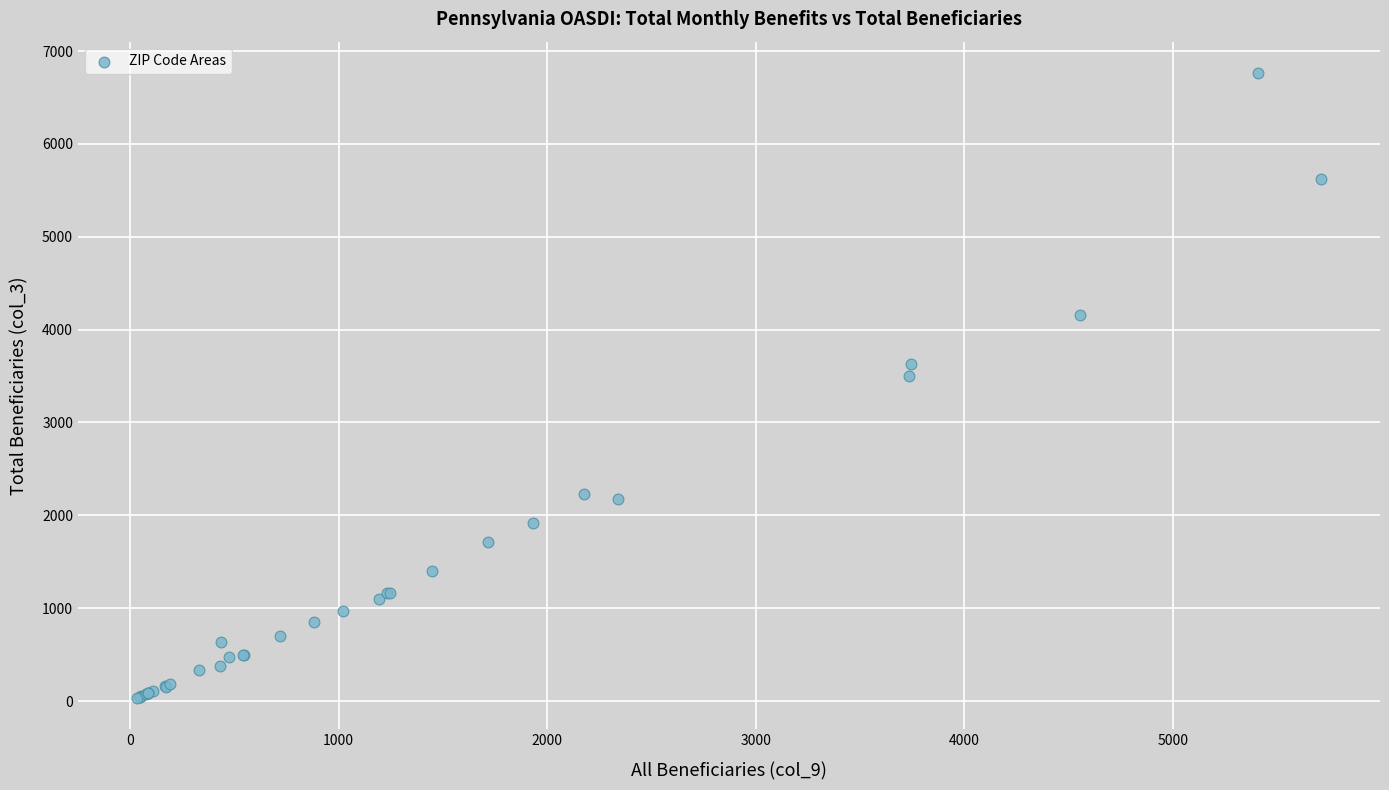

What Y value in the scatter plot is closest to 3400?

3500